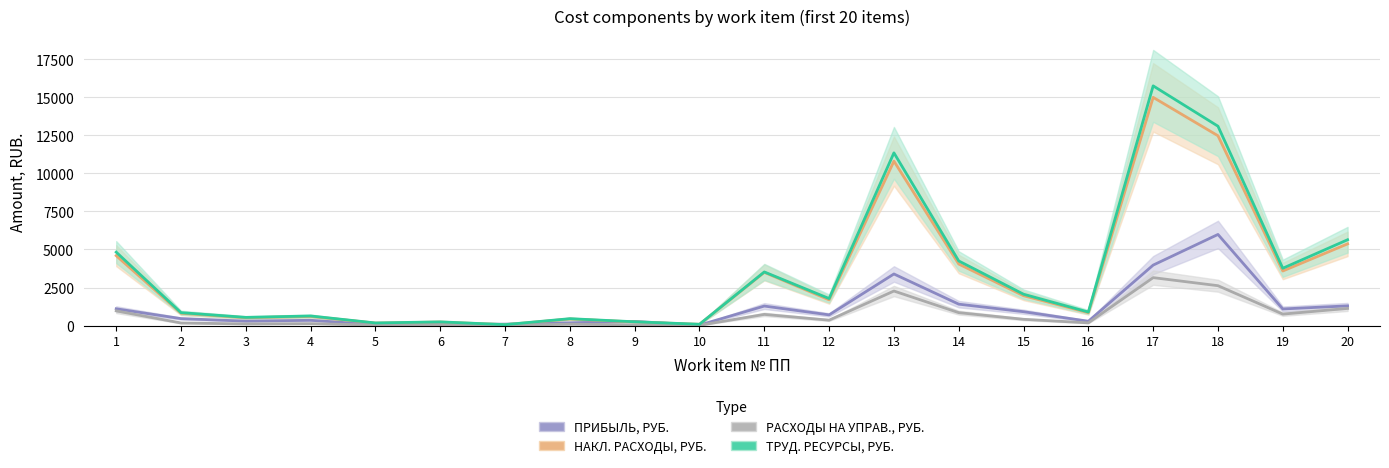

Is the value of НАКЛ. РАСХОДЫ, РУБ. at 19 greater than the value of ТРУД. РЕСУРСЫ, РУБ. at 18?

No